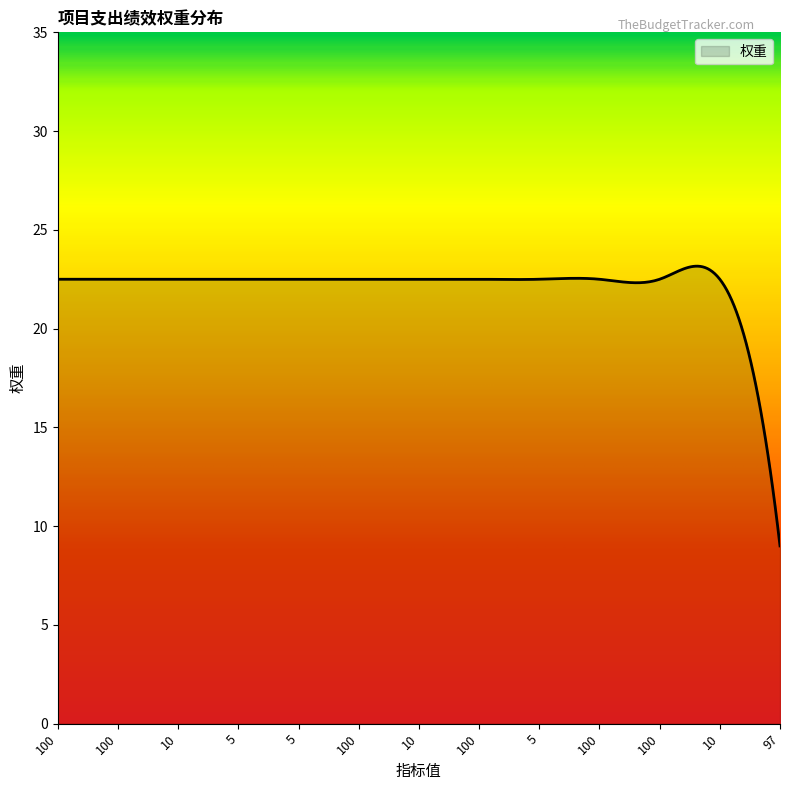

What is the difference between the maximum and minimum values?

14.2